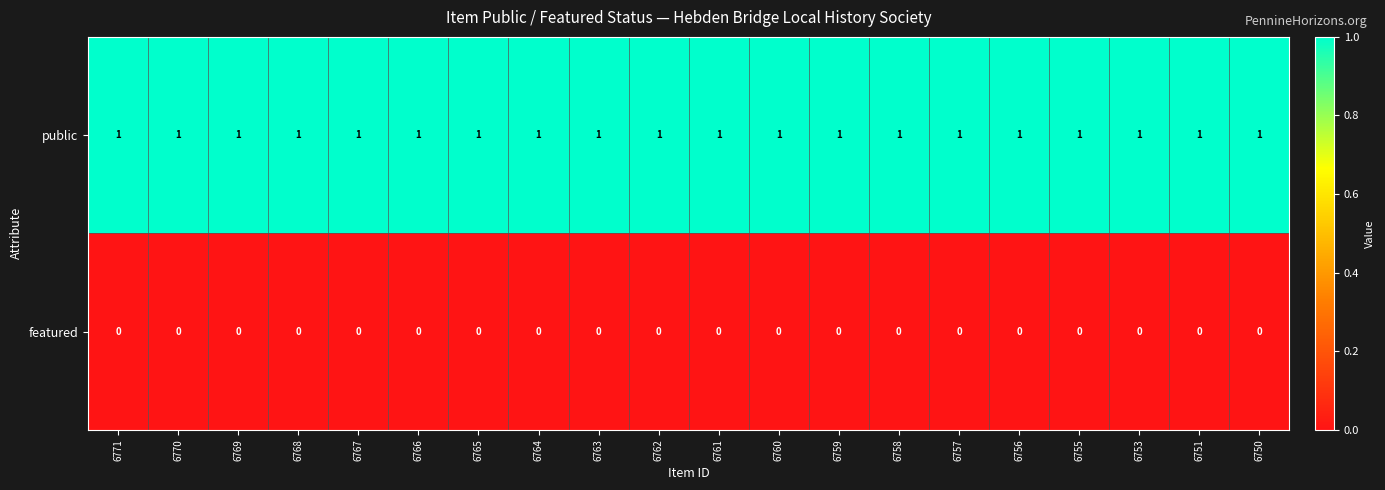

Rank the series by their average value, from lowest to highest.

featured, public